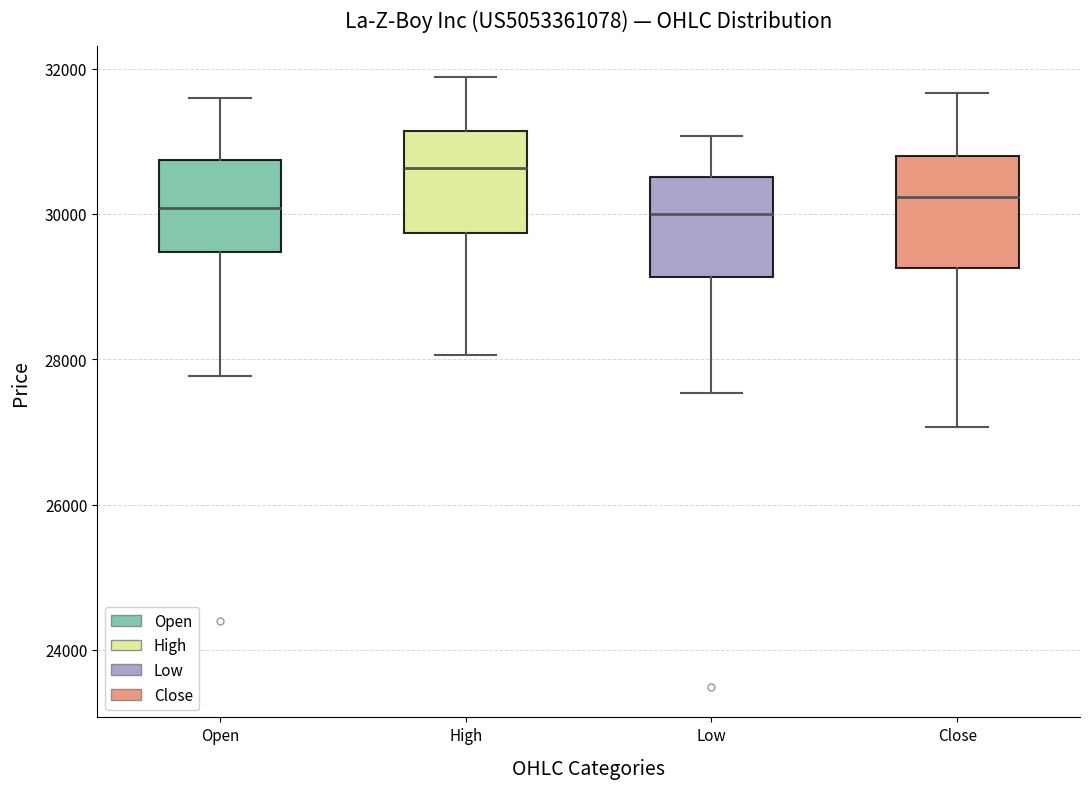

Reading left to right, transcribe this box plot: for each box, give where its median line is, the range the box spans, and where its two whiskers end, as read against the y-axis. The values are not printed on the chart, so give them approximately, as read against the axis.

Open: median 30000, box 29400 to 30800, whiskers 27800 to 31600
High: median 30600, box 29800 to 31200, whiskers 28000 to 31800
Low: median 30000, box 29200 to 30600, whiskers 27600 to 31000
Close: median 30200, box 29200 to 30800, whiskers 27000 to 31600